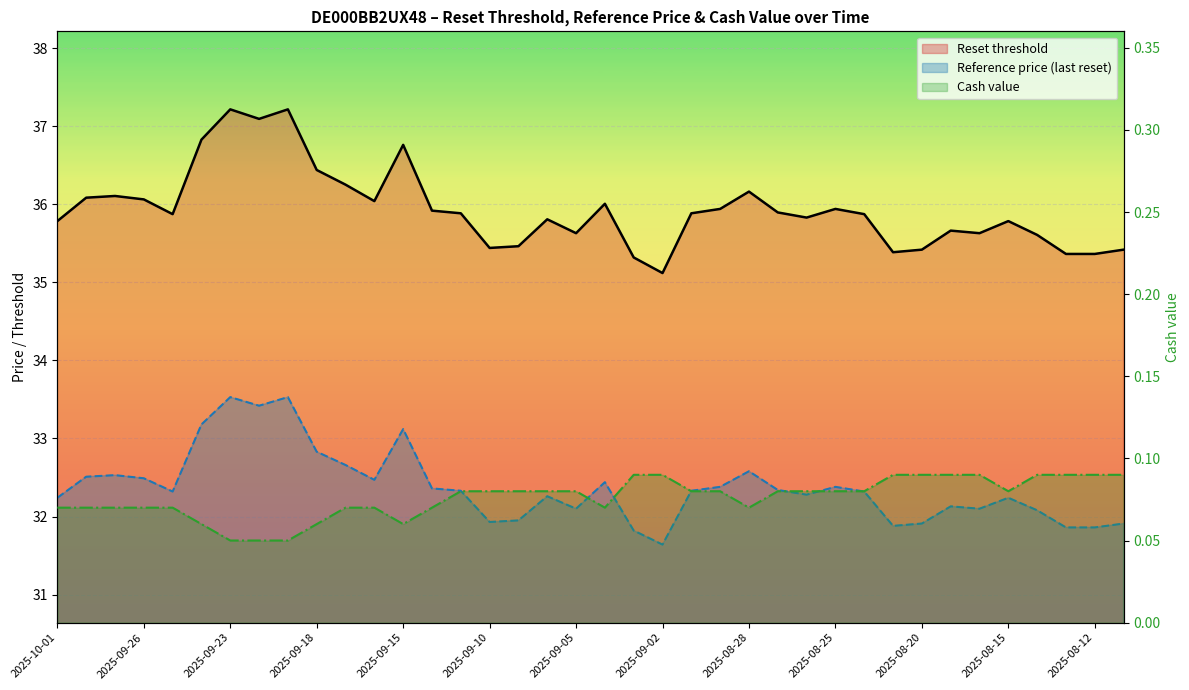

Which series has the largest total across all categories?

Reset threshold